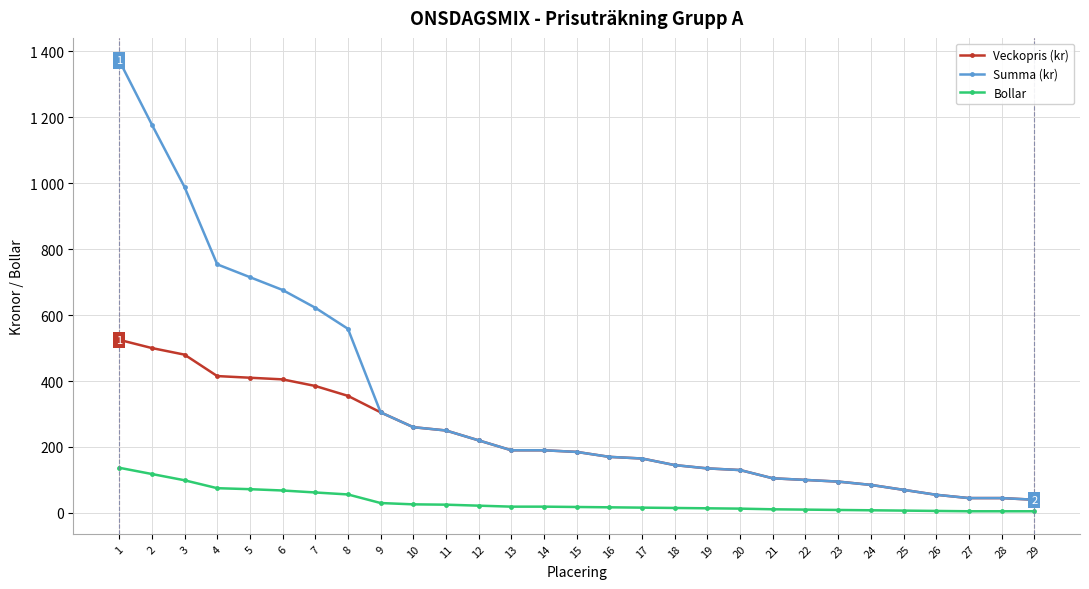

Is this an area chart (filled region under the line)?

No